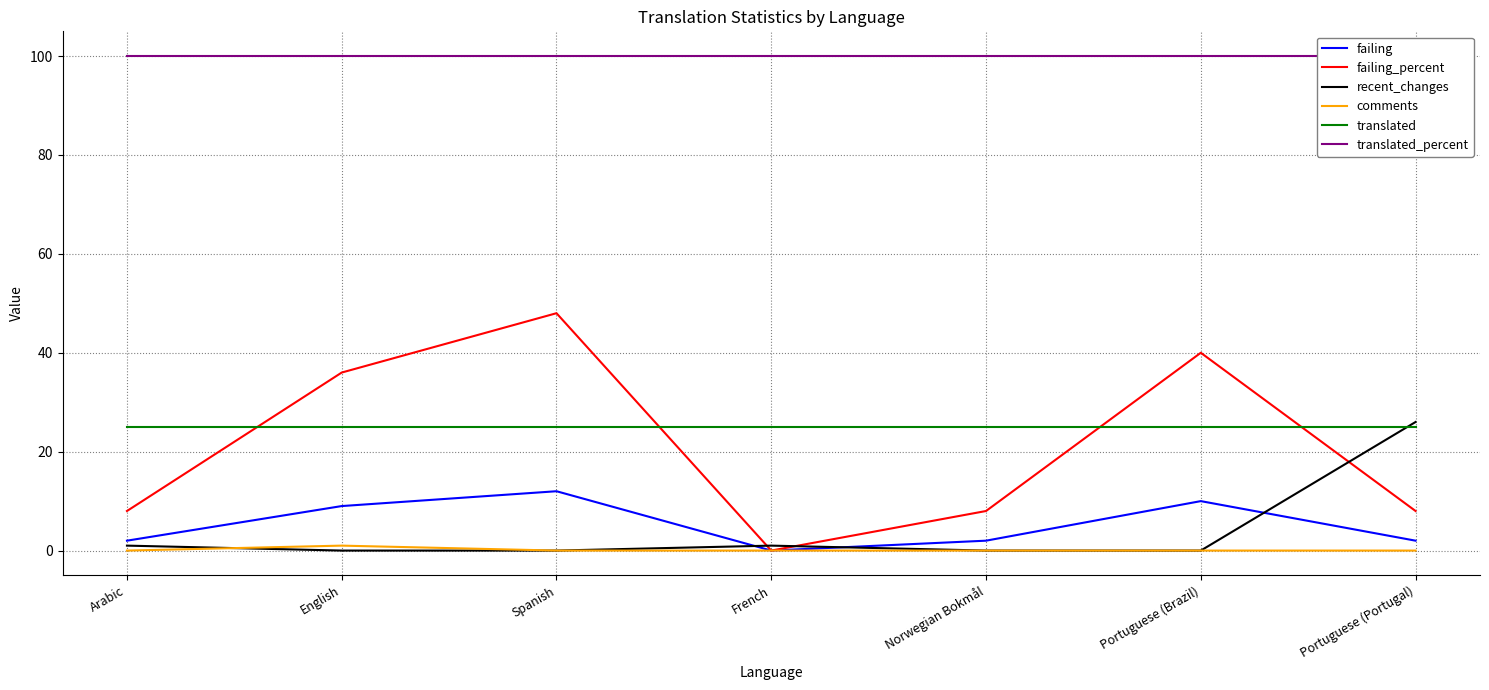

At which label does recent_changes reach its minimum?

English